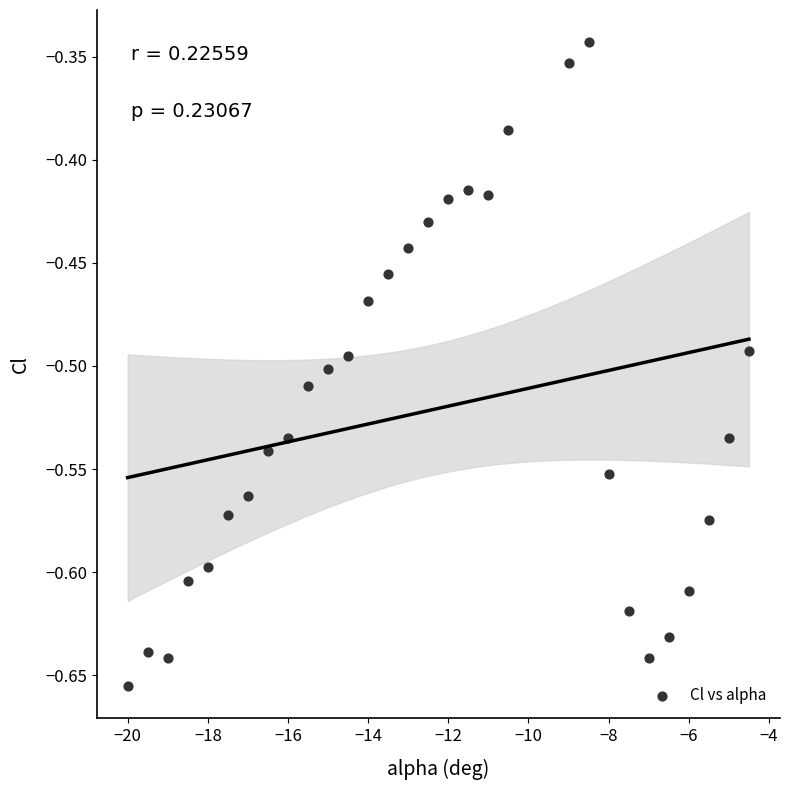

What is the range of X values (max minus min)?

15.5